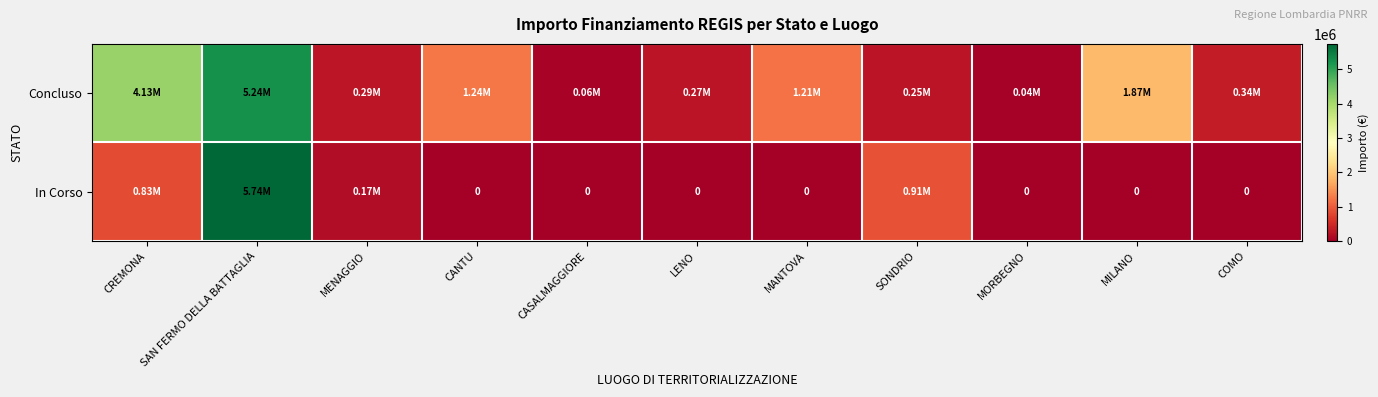

What is the difference between the highest and lowest values at MANTOVA?

1206048.8